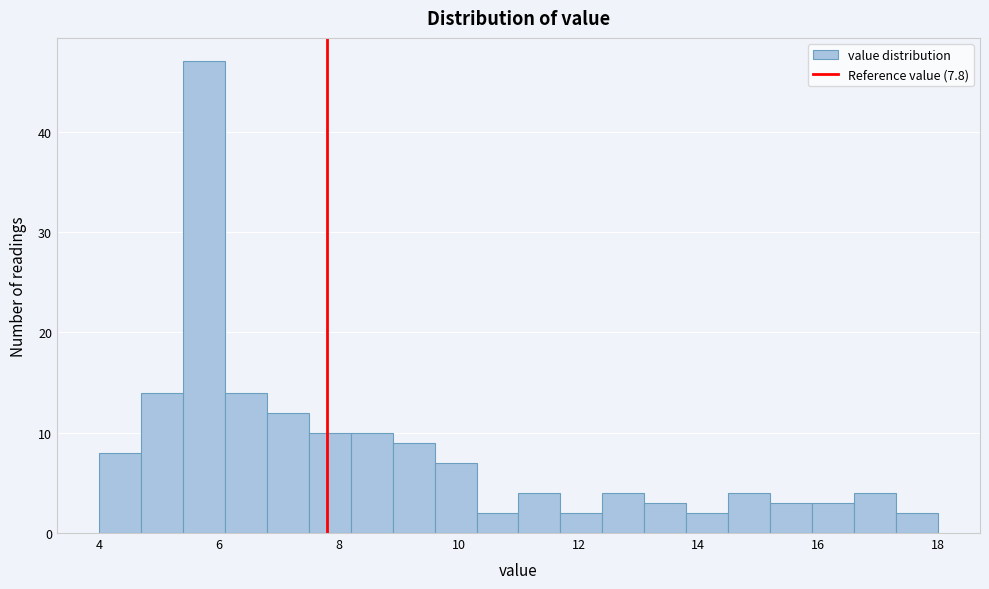

Read against the x-axis, roughly where is the centre of the tallest bar?

5.8